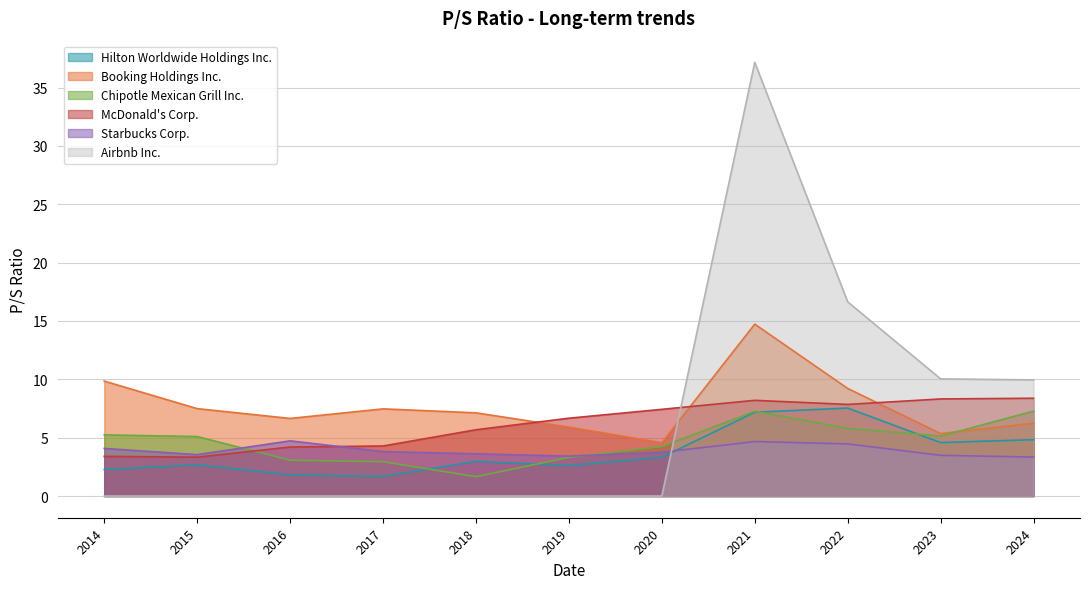

Does the chart display data point markers on the line(s)?

No